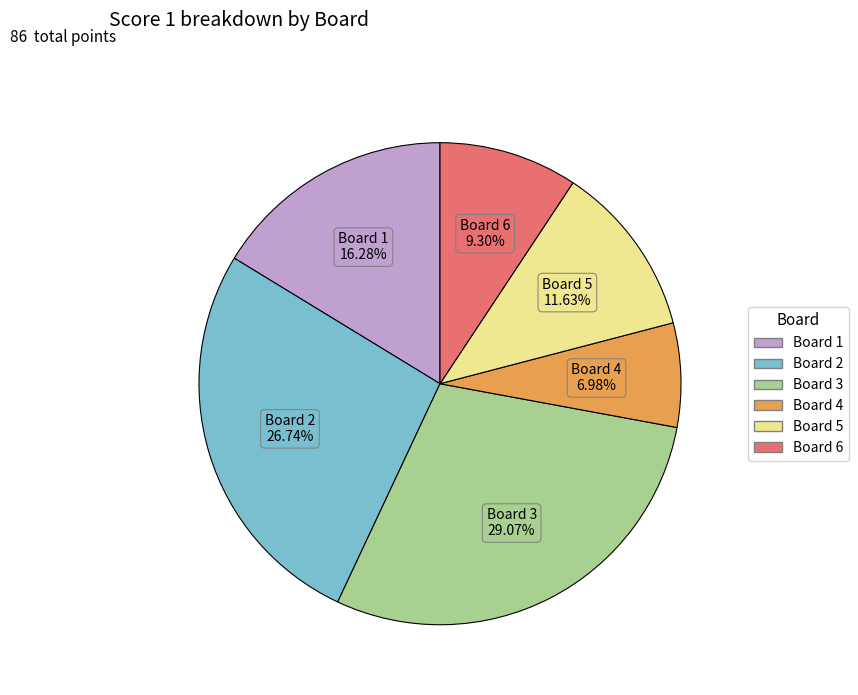

What is the largest slice in the pie chart?

Board 3